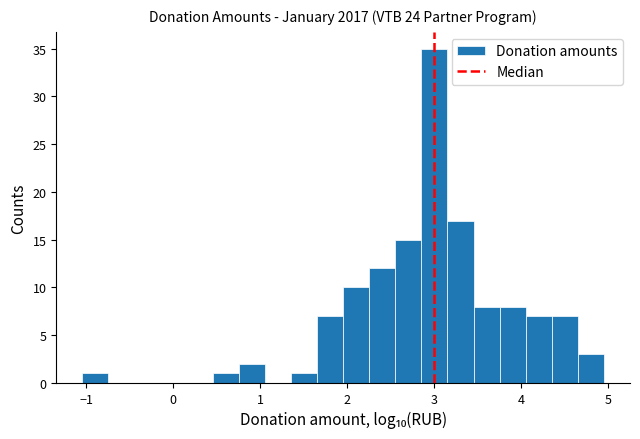

Around what value on the x-axis is the tallest bar? Give the approximate position of its centre, as read against the axis.

3.0